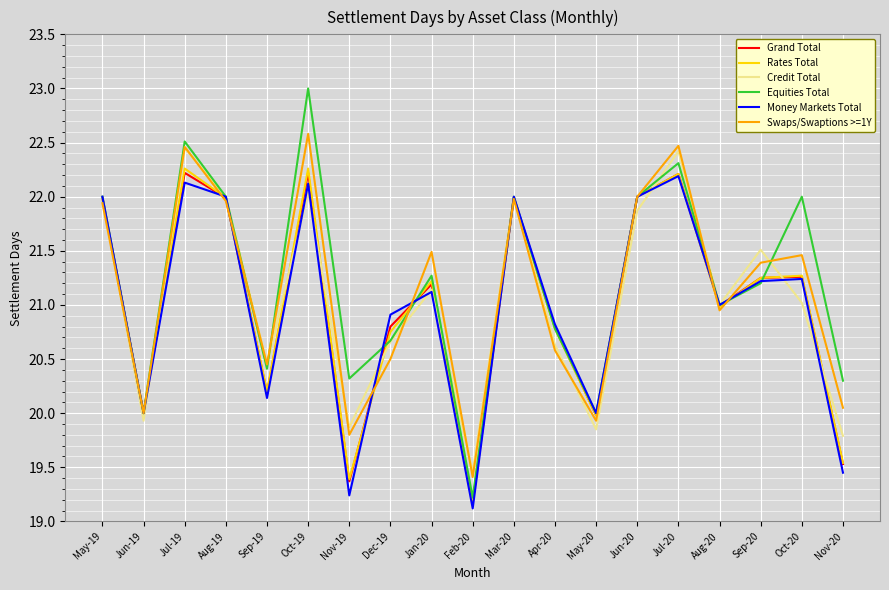

Which label corresponds to the smallest value in the chart?

Feb-20